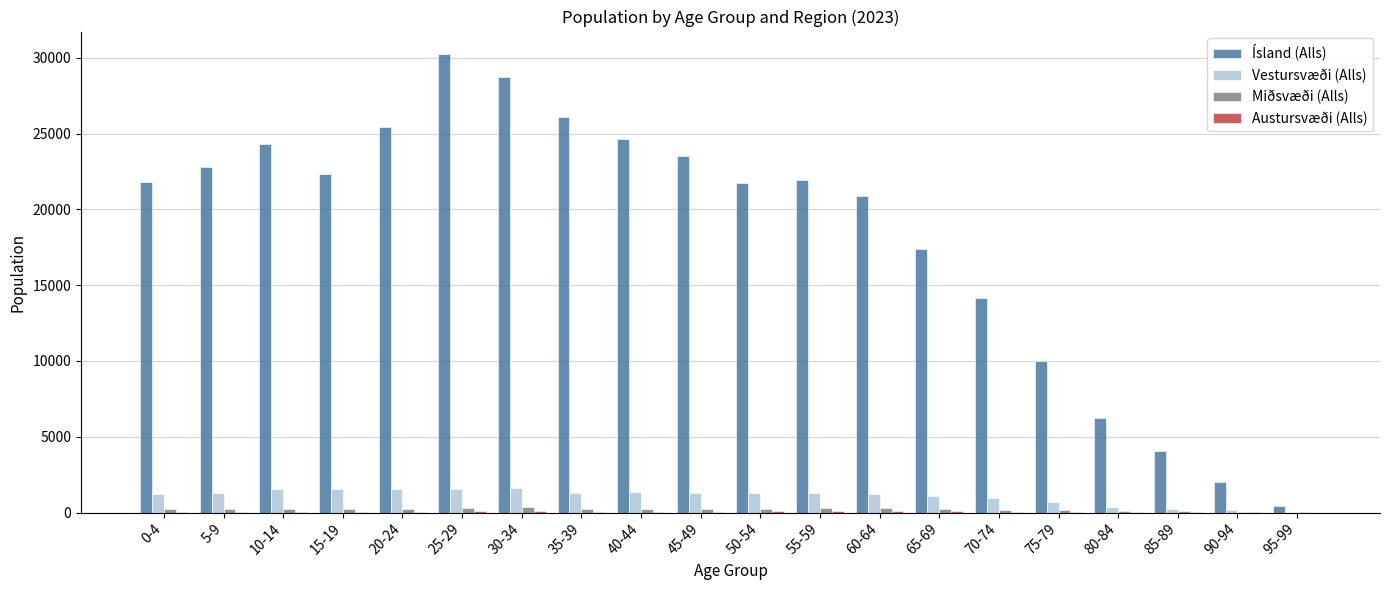

Which label corresponds to the largest value in the chart?

25-29